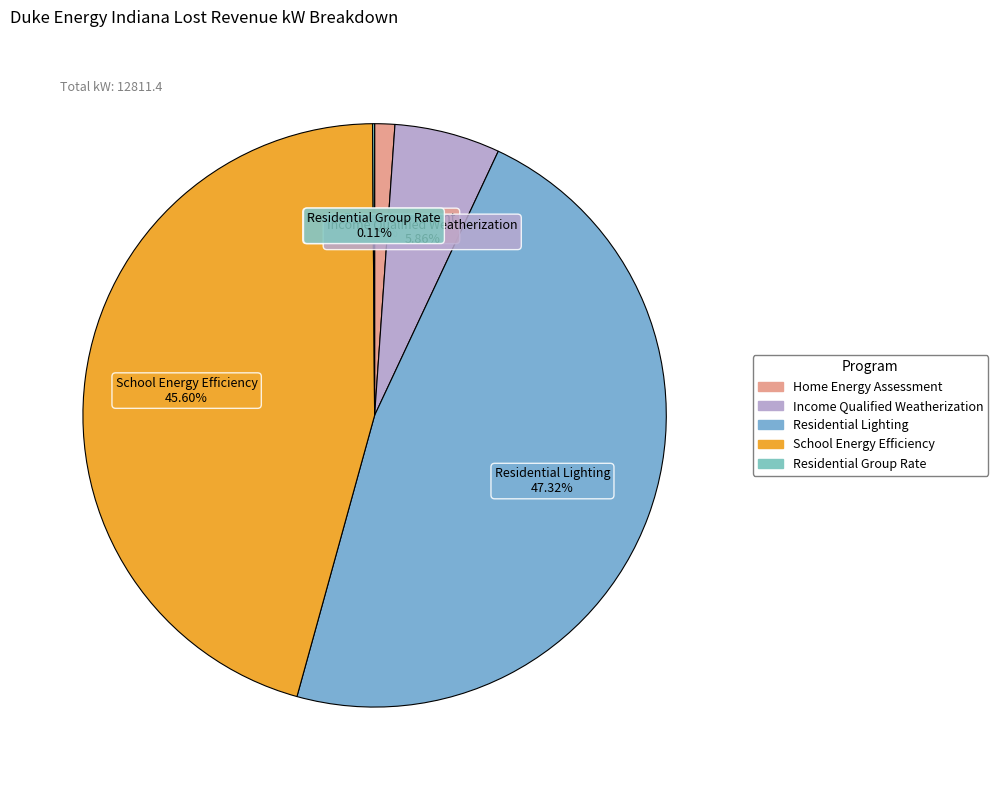

Between Home Energy Assessment and Income Qualified Weatherization, which is larger?

Income Qualified Weatherization